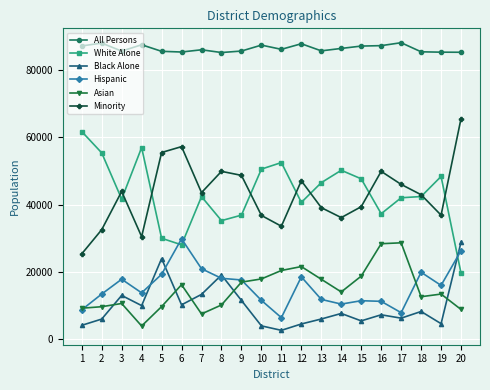

Which category has the highest value in the Hispanic series?

6